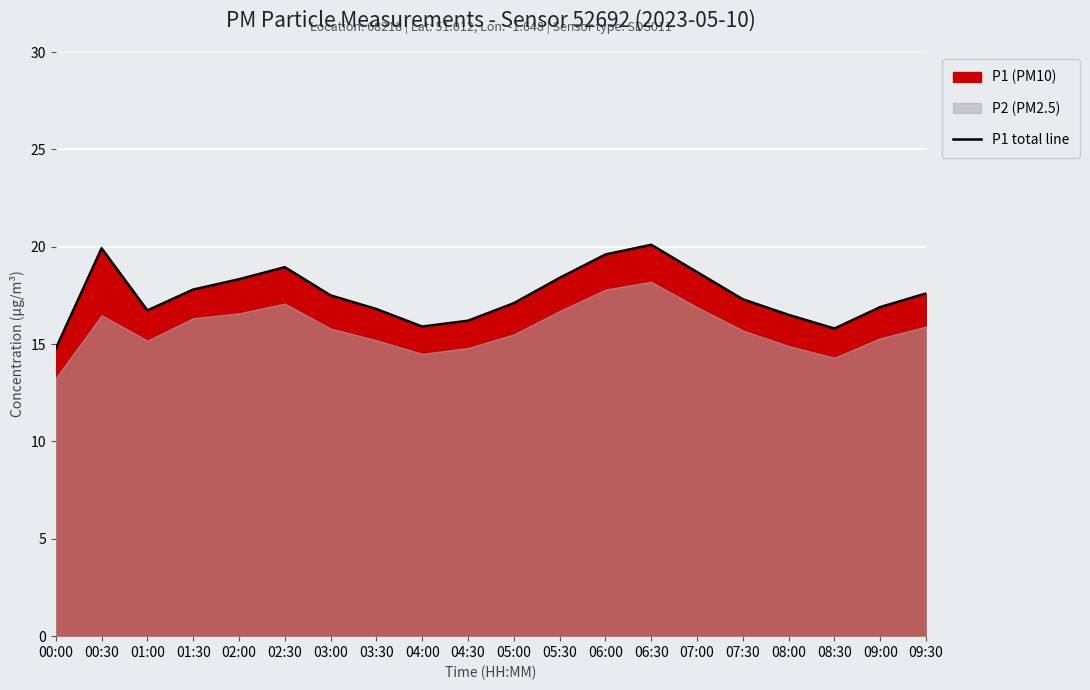

Read the value at 09:00.

16.9